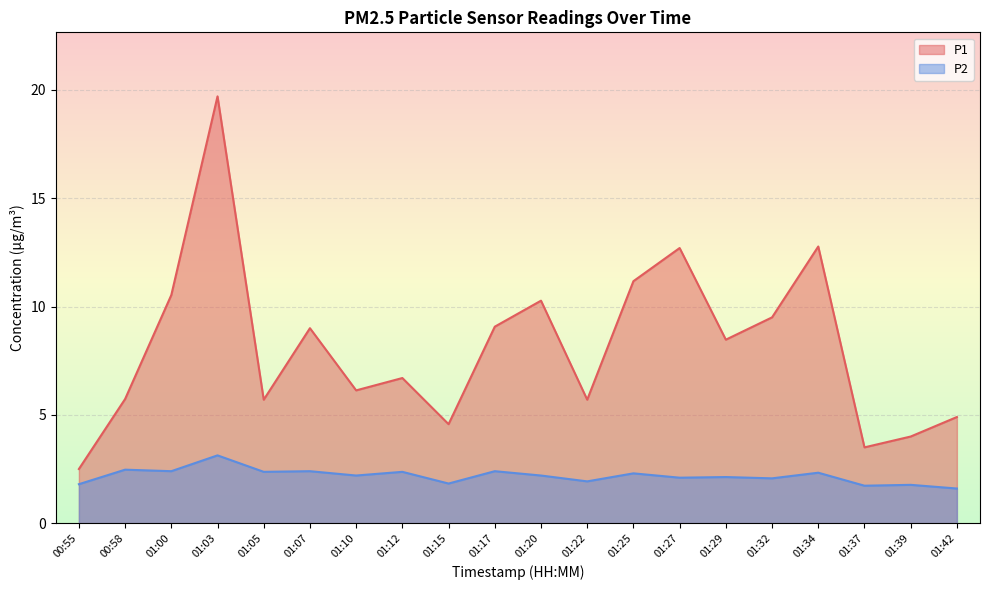

True or false: P1 and P2 intersect in this chart.

False